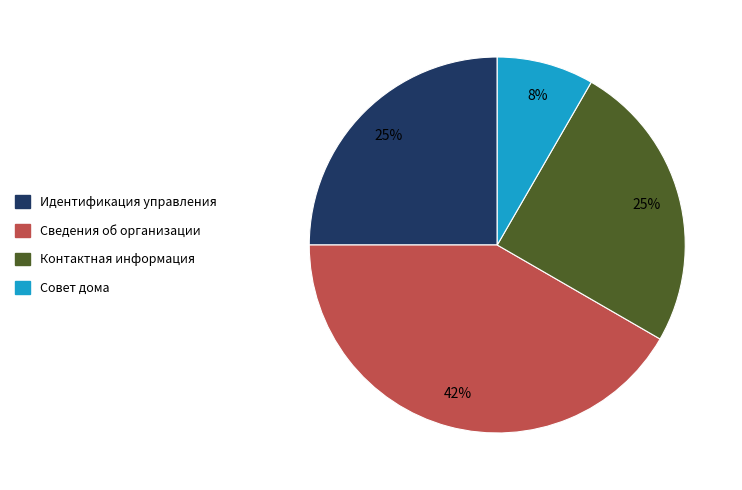

Is there a majority slice in this chart?

No